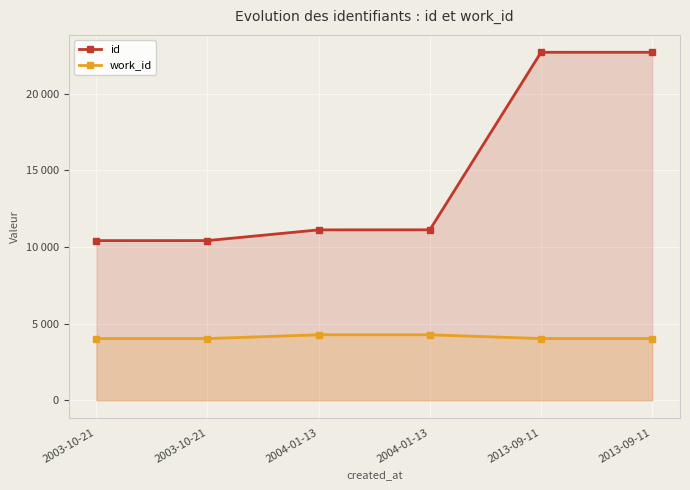

True or false: work_id has more than 2 interior local peaks.

False